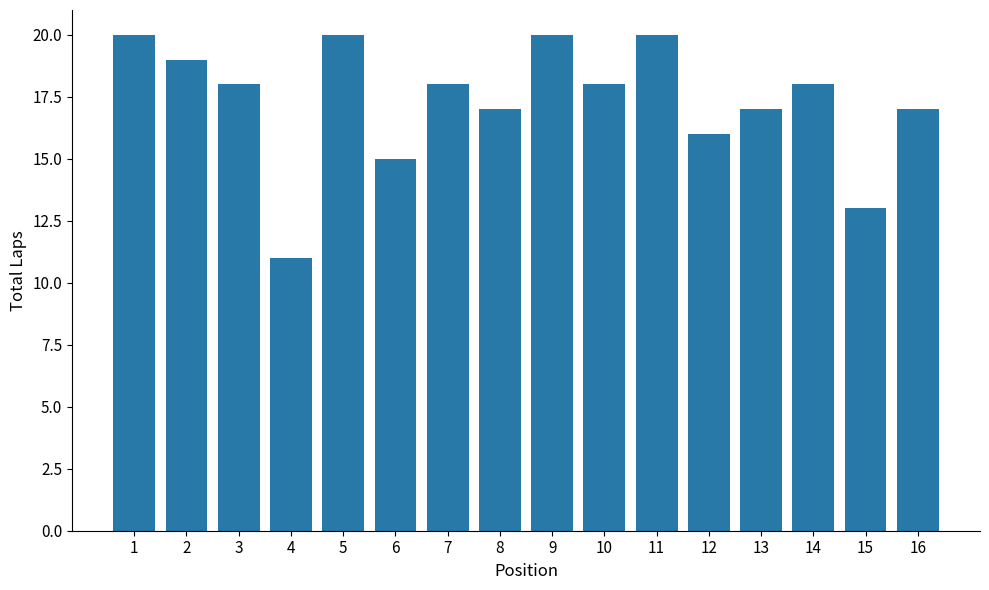

Is it true that the value at 7 is 18?

True